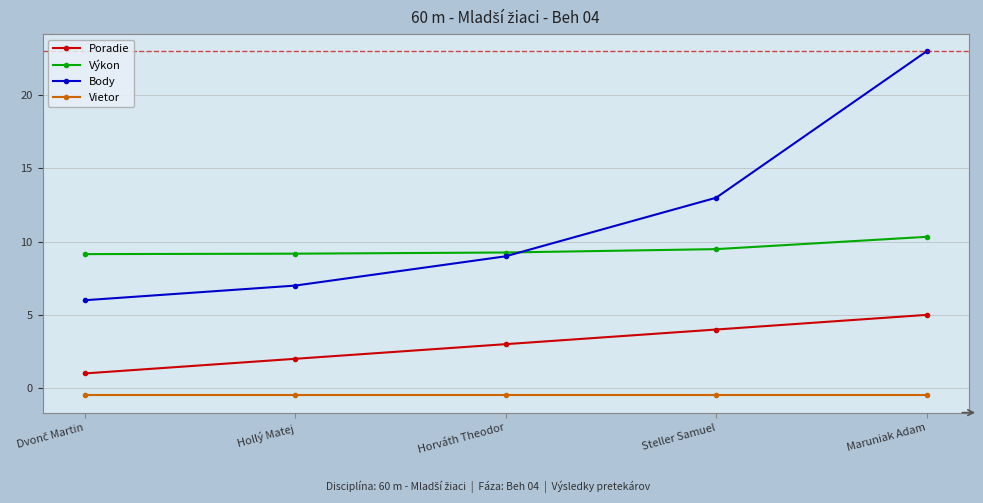

What is the difference between the Poradie values at Maruniak Adam and Hollý Matej?

3.0